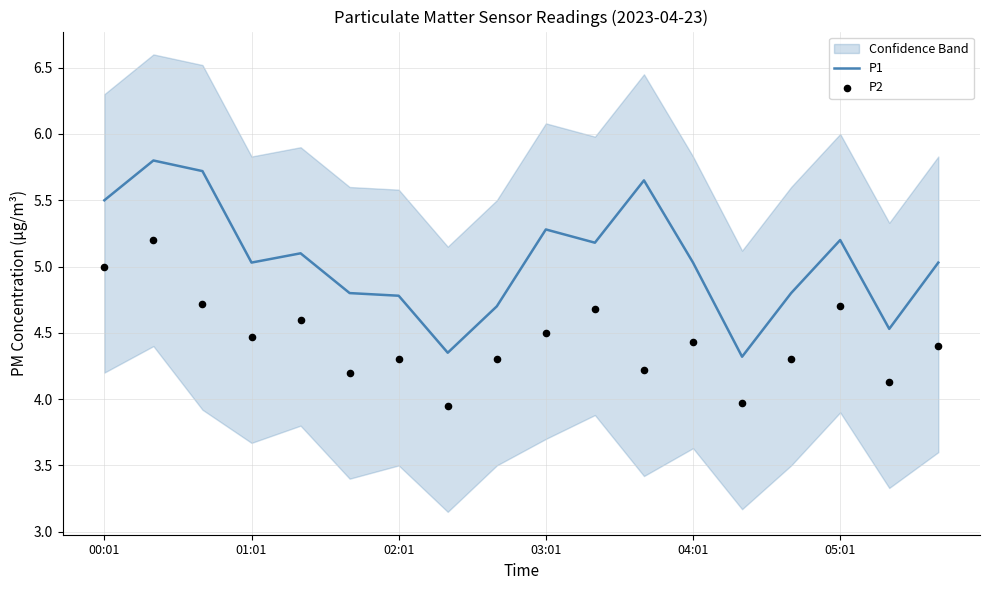

Which series contains the lowest Y value?

P2